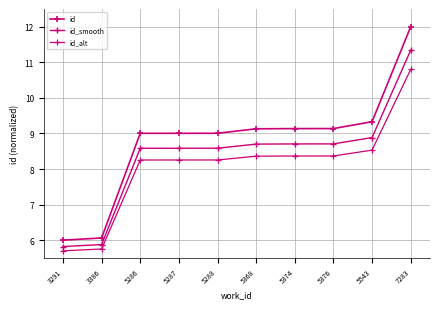

What is the lowest value of the id series?

6.0